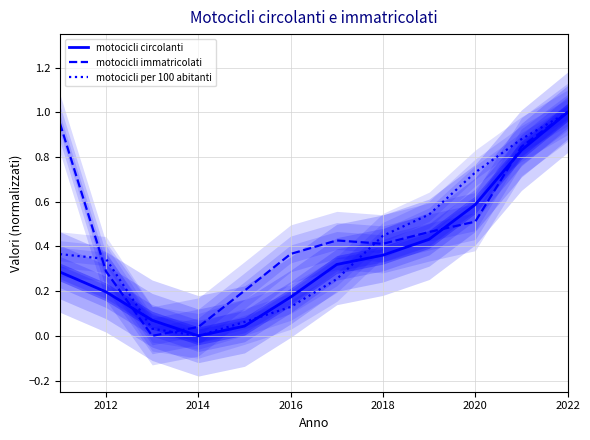

What are all the series names shown in the legend?

motocicli circolanti, motocicli immatricolati, motocicli per 100 abitanti